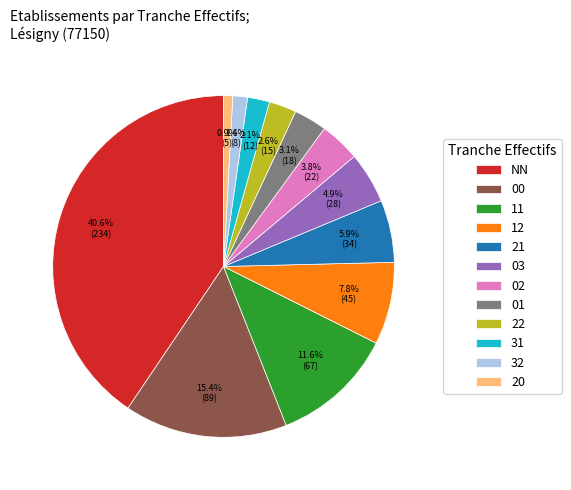

To the nearest percent, what is the average slice percentage?

8%